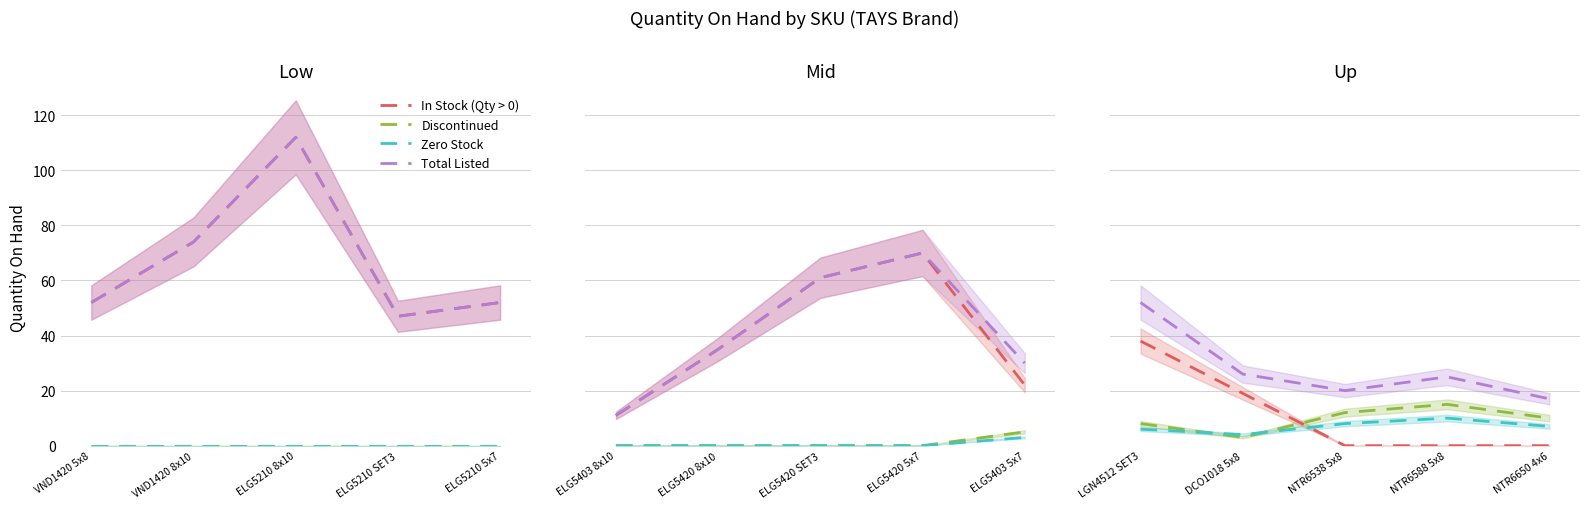

What are all the series names shown in the legend?

In Stock (Qty > 0), Discontinued, Zero Stock, Total Listed